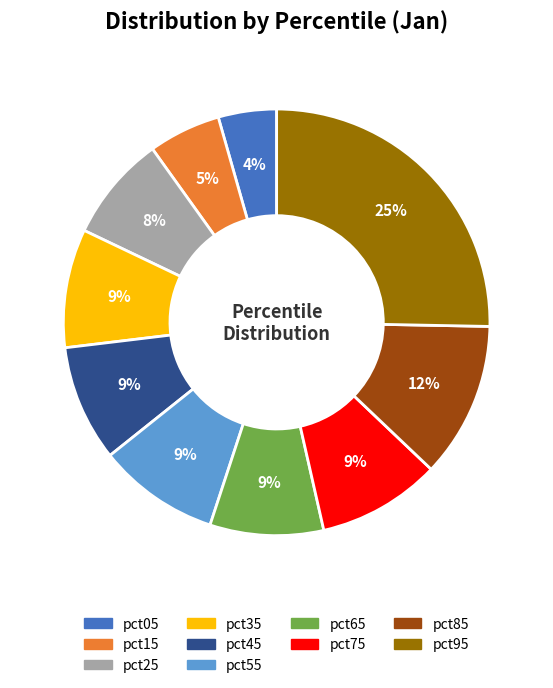

Which category has the biggest portion of the pie?

pct95